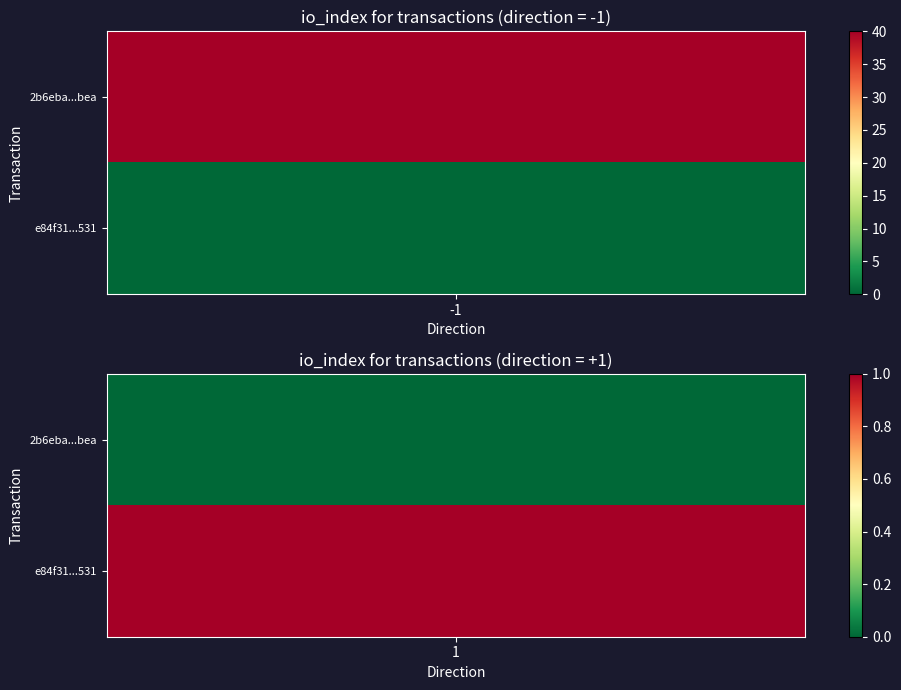

Count the number of categories in the chart.

2